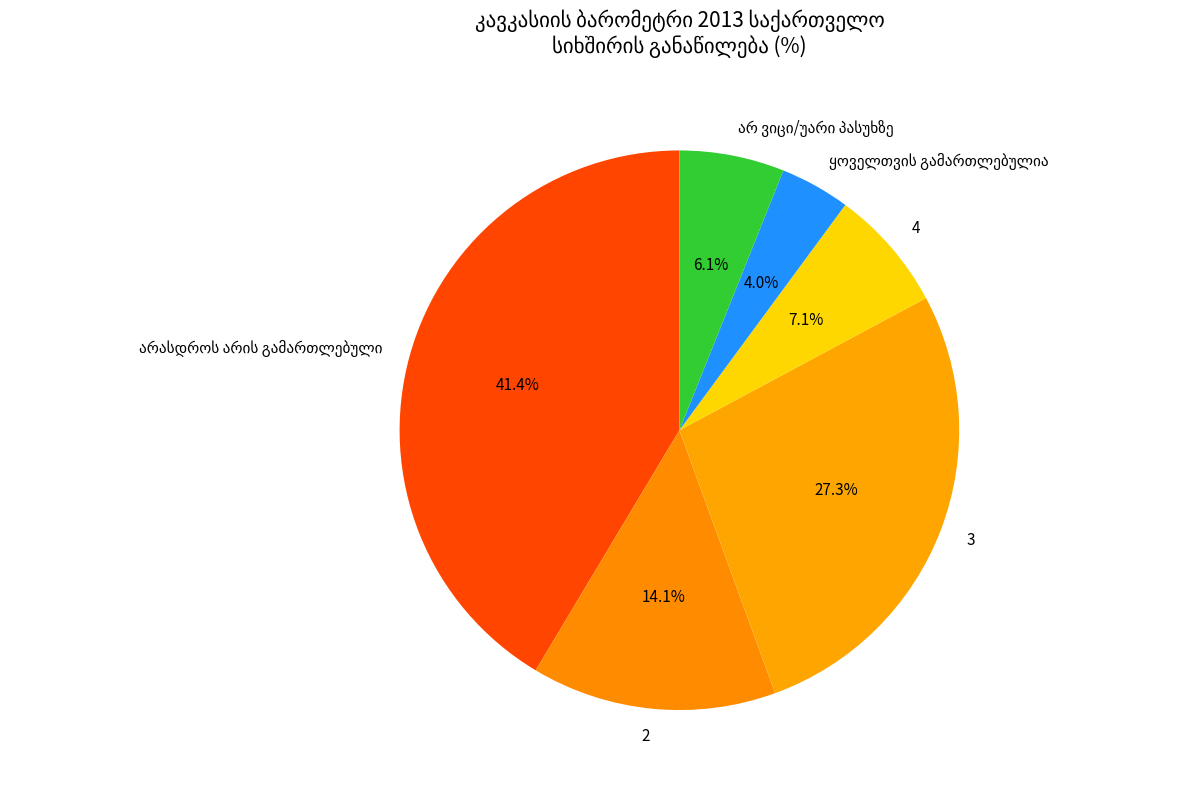

Is there any slice that represents more than half of the pie?

No